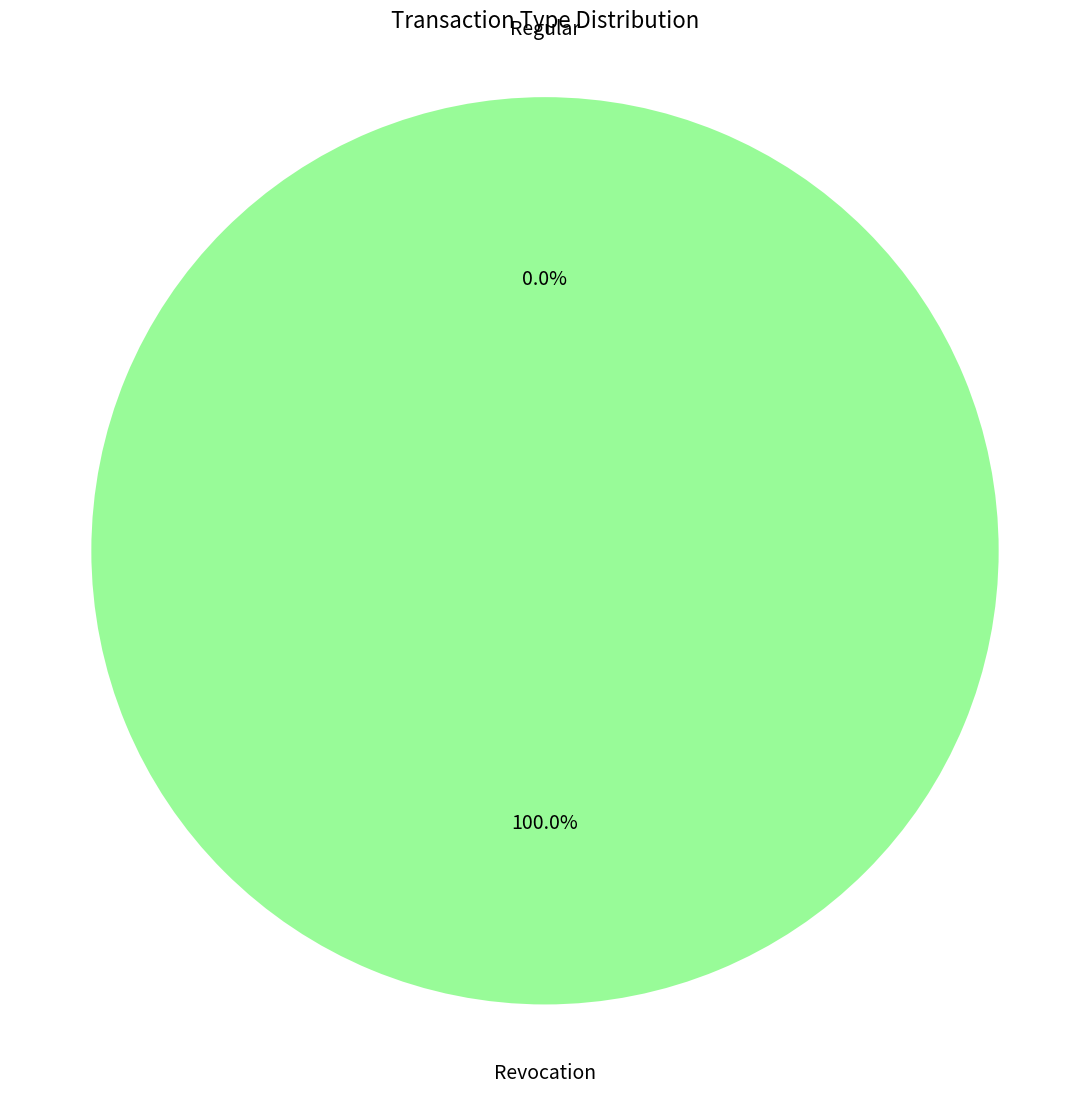

Between Revocation and Regular, which is larger?

Revocation